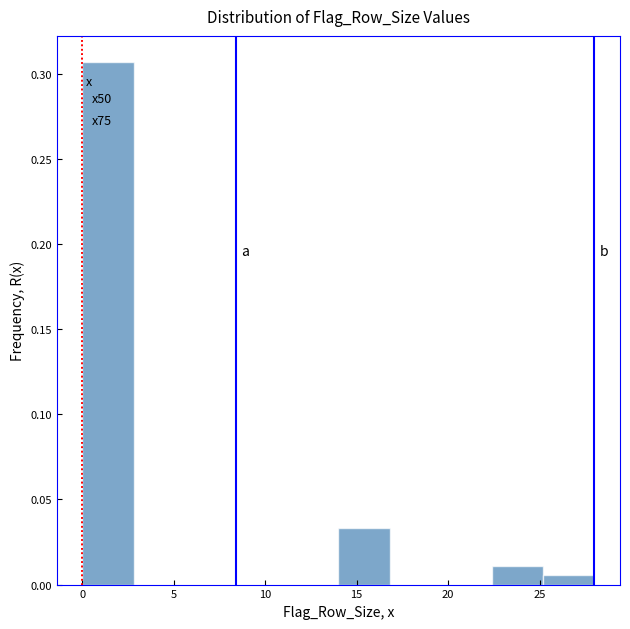

Which range on the x-axis has the tallest bar?

0.0 to 2.8